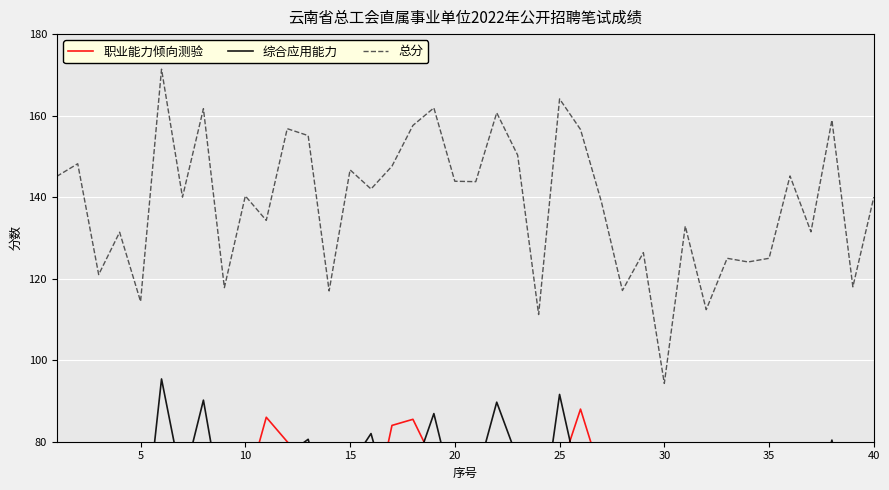

Rank the series by their maximum value, from lowest to highest.

职业能力倾向测验, 综合应用能力, 总分